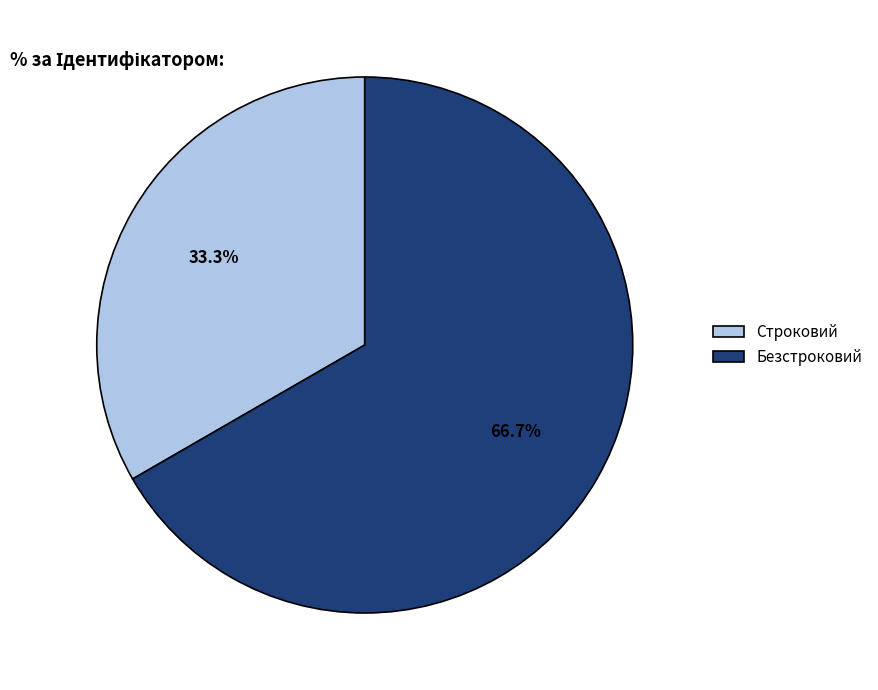

Rank the categories by value from highest to lowest.

Безстроковий, Строковий